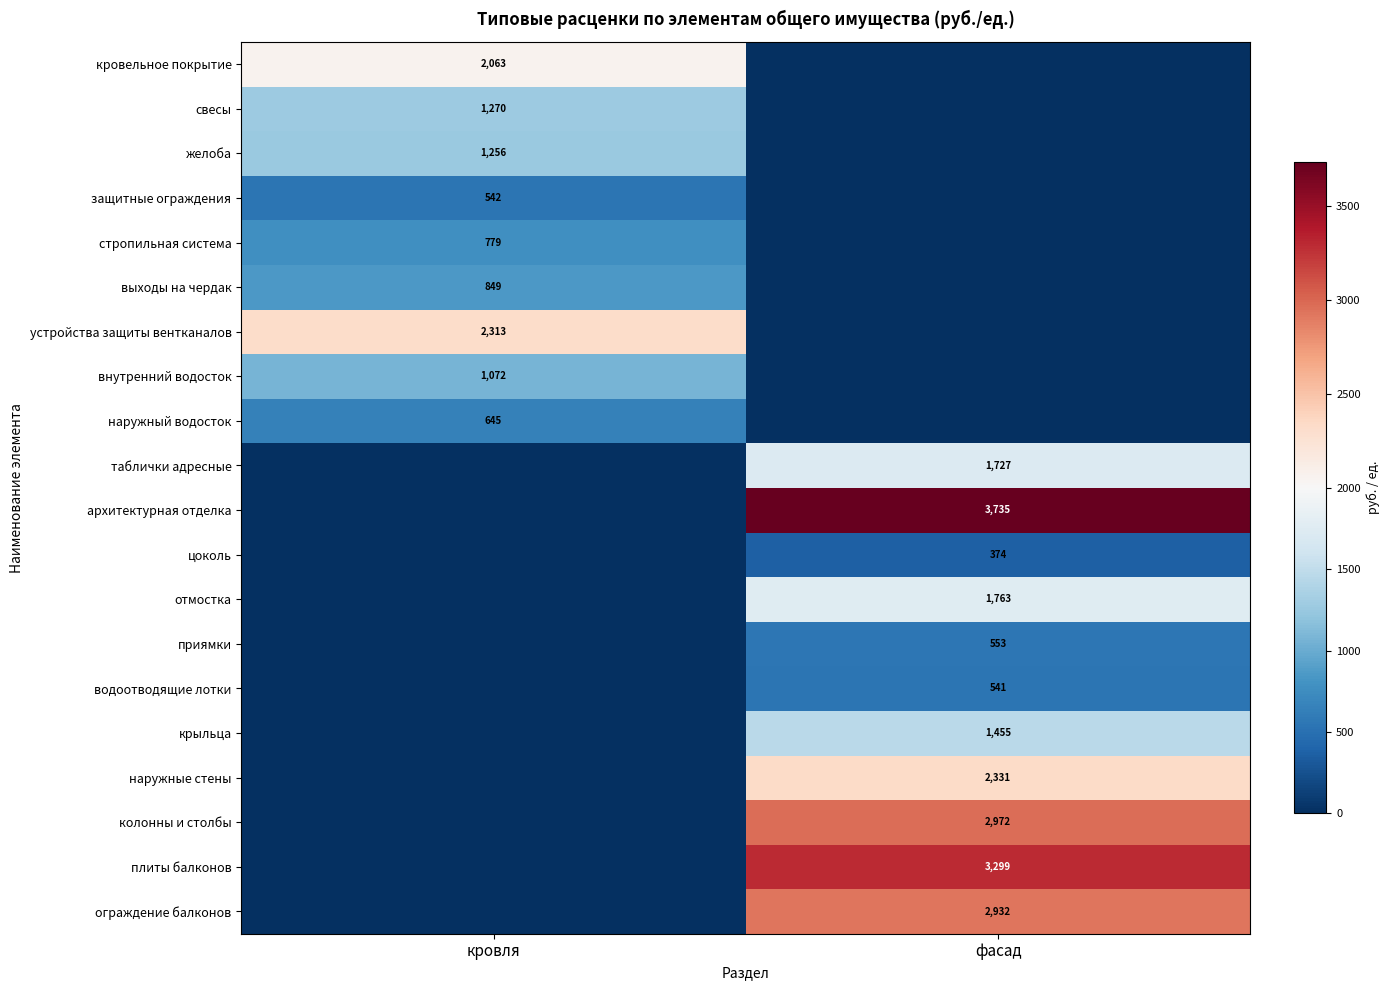

At how many categories does at least one series exceed 1506?

2